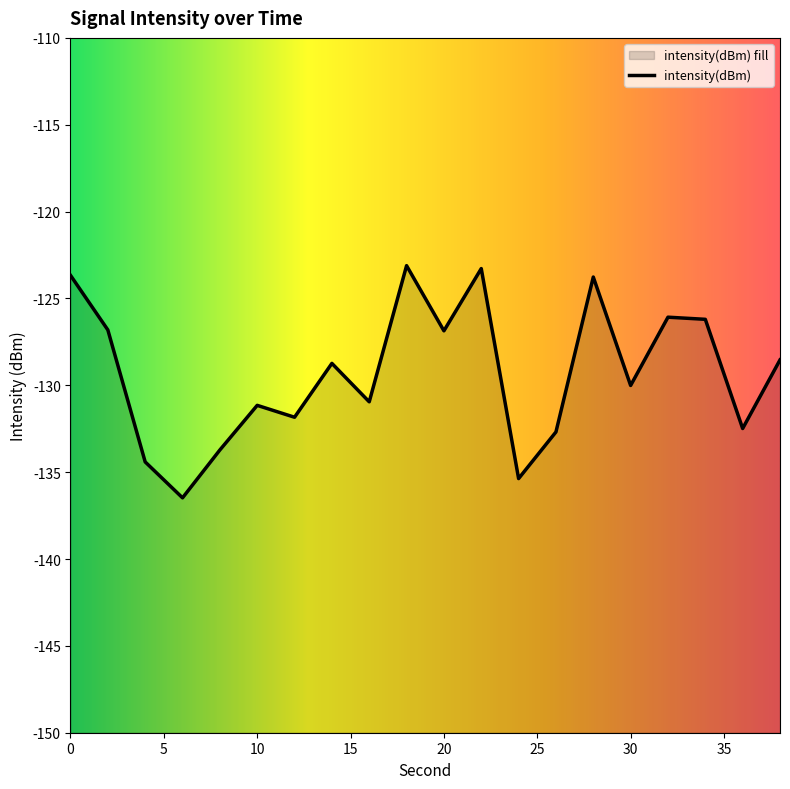

Is it true that the value at 4 is -134.4?

True